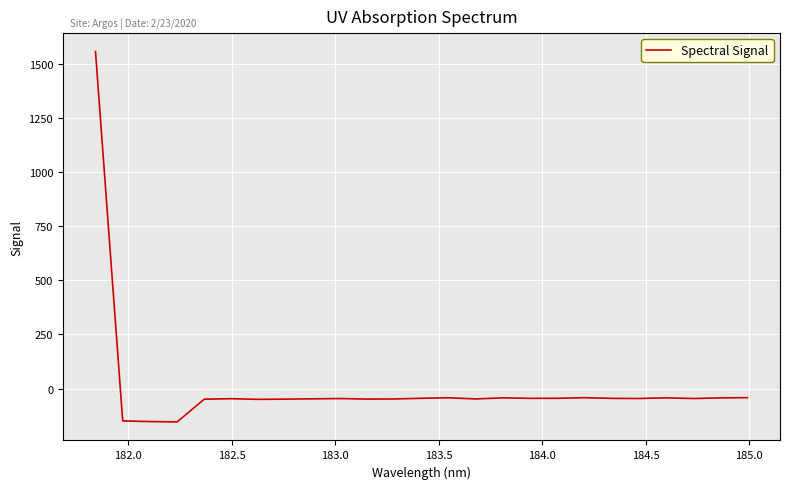

What is the maximum value shown in the chart?

1555.9